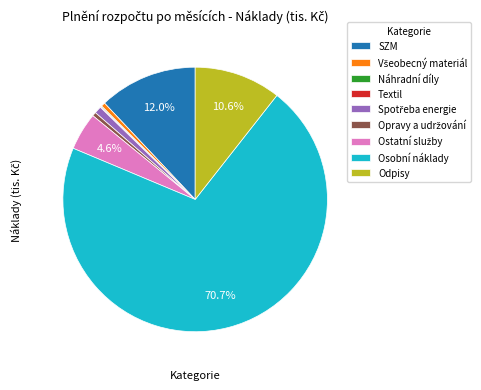

What is the largest slice in the pie chart?

Osobní náklady